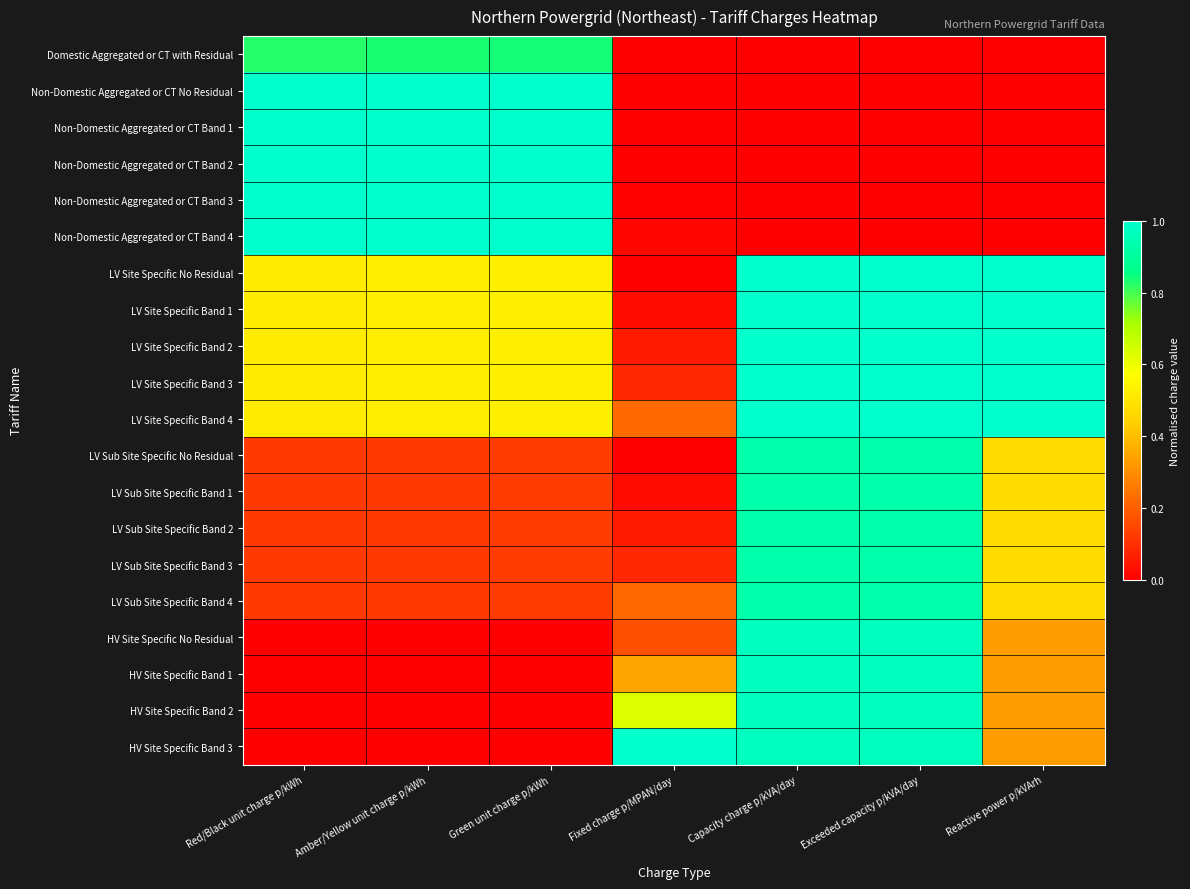

Reading left to right, list all the values displayed in this chart.

Domestic Aggregated or CT with Residual: Red/Black unit charge p/kWh=0.8	Amber/Yellow unit charge p/kWh=0.8	Green unit charge p/kWh=0.8	Fixed charge p/MPAN/day=0.0	Capacity charge p/kVA/day=0.0	Exceeded capacity p/kVA/day=0.0	Reactive power p/kVArh=0.0
Non-Domestic Aggregated or CT No Residual: Red/Black unit charge p/kWh=1.0	Amber/Yellow unit charge p/kWh=1.0	Green unit charge p/kWh=1.0	Fixed charge p/MPAN/day=0.0	Capacity charge p/kVA/day=0.0	Exceeded capacity p/kVA/day=0.0	Reactive power p/kVArh=0.0
Non-Domestic Aggregated or CT Band 1: Red/Black unit charge p/kWh=1.0	Amber/Yellow unit charge p/kWh=1.0	Green unit charge p/kWh=1.0	Fixed charge p/MPAN/day=0.0	Capacity charge p/kVA/day=0.0	Exceeded capacity p/kVA/day=0.0	Reactive power p/kVArh=0.0
Non-Domestic Aggregated or CT Band 2: Red/Black unit charge p/kWh=1.0	Amber/Yellow unit charge p/kWh=1.0	Green unit charge p/kWh=1.0	Fixed charge p/MPAN/day=0.0	Capacity charge p/kVA/day=0.0	Exceeded capacity p/kVA/day=0.0	Reactive power p/kVArh=0.0
Non-Domestic Aggregated or CT Band 3: Red/Black unit charge p/kWh=1.0	Amber/Yellow unit charge p/kWh=1.0	Green unit charge p/kWh=1.0	Fixed charge p/MPAN/day=0.0	Capacity charge p/kVA/day=0.0	Exceeded capacity p/kVA/day=0.0	Reactive power p/kVArh=0.0
Non-Domestic Aggregated or CT Band 4: Red/Black unit charge p/kWh=1.0	Amber/Yellow unit charge p/kWh=1.0	Green unit charge p/kWh=1.0	Fixed charge p/MPAN/day=0.0	Capacity charge p/kVA/day=0.0	Exceeded capacity p/kVA/day=0.0	Reactive power p/kVArh=0.0
LV Site Specific No Residual: Red/Black unit charge p/kWh=0.5	Amber/Yellow unit charge p/kWh=0.5	Green unit charge p/kWh=0.5	Fixed charge p/MPAN/day=0.0	Capacity charge p/kVA/day=1.0	Exceeded capacity p/kVA/day=1.0	Reactive power p/kVArh=1.0
LV Site Specific Band 1: Red/Black unit charge p/kWh=0.5	Amber/Yellow unit charge p/kWh=0.5	Green unit charge p/kWh=0.5	Fixed charge p/MPAN/day=0.0	Capacity charge p/kVA/day=1.0	Exceeded capacity p/kVA/day=1.0	Reactive power p/kVArh=1.0
LV Site Specific Band 2: Red/Black unit charge p/kWh=0.5	Amber/Yellow unit charge p/kWh=0.5	Green unit charge p/kWh=0.5	Fixed charge p/MPAN/day=0.1	Capacity charge p/kVA/day=1.0	Exceeded capacity p/kVA/day=1.0	Reactive power p/kVArh=1.0
LV Site Specific Band 3: Red/Black unit charge p/kWh=0.5	Amber/Yellow unit charge p/kWh=0.5	Green unit charge p/kWh=0.5	Fixed charge p/MPAN/day=0.1	Capacity charge p/kVA/day=1.0	Exceeded capacity p/kVA/day=1.0	Reactive power p/kVArh=1.0
LV Site Specific Band 4: Red/Black unit charge p/kWh=0.5	Amber/Yellow unit charge p/kWh=0.5	Green unit charge p/kWh=0.5	Fixed charge p/MPAN/day=0.2	Capacity charge p/kVA/day=1.0	Exceeded capacity p/kVA/day=1.0	Reactive power p/kVArh=1.0
LV Sub Site Specific No Residual: Red/Black unit charge p/kWh=0.1	Amber/Yellow unit charge p/kWh=0.1	Green unit charge p/kWh=0.1	Fixed charge p/MPAN/day=0.0	Capacity charge p/kVA/day=0.9	Exceeded capacity p/kVA/day=0.9	Reactive power p/kVArh=0.5
LV Sub Site Specific Band 1: Red/Black unit charge p/kWh=0.1	Amber/Yellow unit charge p/kWh=0.1	Green unit charge p/kWh=0.1	Fixed charge p/MPAN/day=0.0	Capacity charge p/kVA/day=0.9	Exceeded capacity p/kVA/day=0.9	Reactive power p/kVArh=0.5
LV Sub Site Specific Band 2: Red/Black unit charge p/kWh=0.1	Amber/Yellow unit charge p/kWh=0.1	Green unit charge p/kWh=0.1	Fixed charge p/MPAN/day=0.1	Capacity charge p/kVA/day=0.9	Exceeded capacity p/kVA/day=0.9	Reactive power p/kVArh=0.5
LV Sub Site Specific Band 3: Red/Black unit charge p/kWh=0.1	Amber/Yellow unit charge p/kWh=0.1	Green unit charge p/kWh=0.1	Fixed charge p/MPAN/day=0.1	Capacity charge p/kVA/day=0.9	Exceeded capacity p/kVA/day=0.9	Reactive power p/kVArh=0.5
LV Sub Site Specific Band 4: Red/Black unit charge p/kWh=0.1	Amber/Yellow unit charge p/kWh=0.1	Green unit charge p/kWh=0.1	Fixed charge p/MPAN/day=0.2	Capacity charge p/kVA/day=0.9	Exceeded capacity p/kVA/day=0.9	Reactive power p/kVArh=0.5
HV Site Specific No Residual: Red/Black unit charge p/kWh=0.0	Amber/Yellow unit charge p/kWh=0.0	Green unit charge p/kWh=0.0	Fixed charge p/MPAN/day=0.2	Capacity charge p/kVA/day=1.0	Exceeded capacity p/kVA/day=1.0	Reactive power p/kVArh=0.3
HV Site Specific Band 1: Red/Black unit charge p/kWh=0.0	Amber/Yellow unit charge p/kWh=0.0	Green unit charge p/kWh=0.0	Fixed charge p/MPAN/day=0.3	Capacity charge p/kVA/day=1.0	Exceeded capacity p/kVA/day=1.0	Reactive power p/kVArh=0.3
HV Site Specific Band 2: Red/Black unit charge p/kWh=0.0	Amber/Yellow unit charge p/kWh=0.0	Green unit charge p/kWh=0.0	Fixed charge p/MPAN/day=0.6	Capacity charge p/kVA/day=1.0	Exceeded capacity p/kVA/day=1.0	Reactive power p/kVArh=0.3
HV Site Specific Band 3: Red/Black unit charge p/kWh=0.0	Amber/Yellow unit charge p/kWh=0.0	Green unit charge p/kWh=0.0	Fixed charge p/MPAN/day=1.0	Capacity charge p/kVA/day=1.0	Exceeded capacity p/kVA/day=1.0	Reactive power p/kVArh=0.3